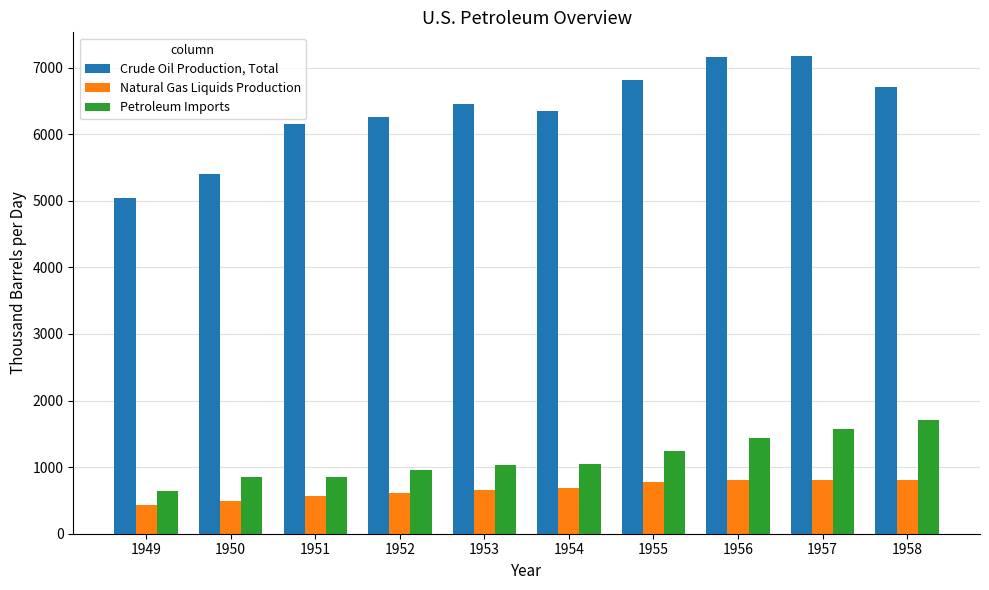

How many bars are there in each group?

3